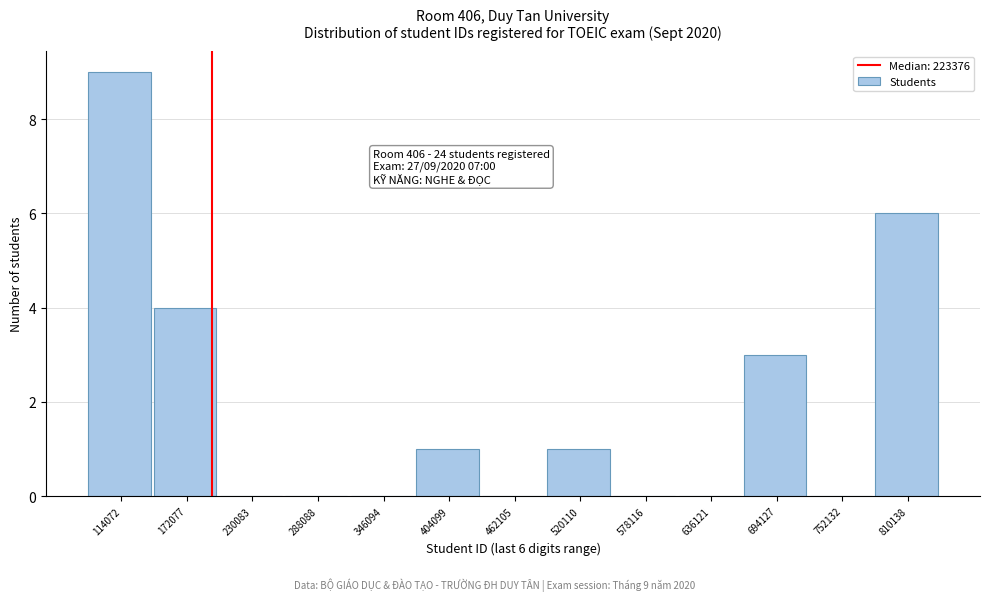

Reading left to right, extract all data points from this chart.

114072=9	172077=4	230083=0	288088=0	346094=0	404099=1	462105=0	520110=1	578116=0	636121=0	694127=3	752132=0	810138=6